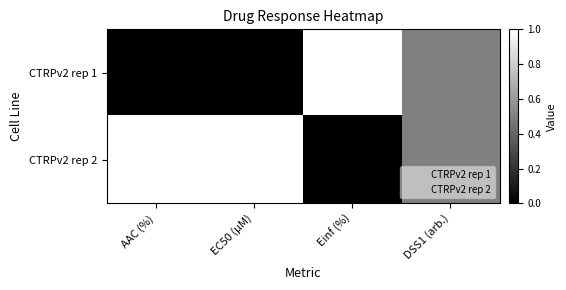

What is the greatest value displayed?

1.0